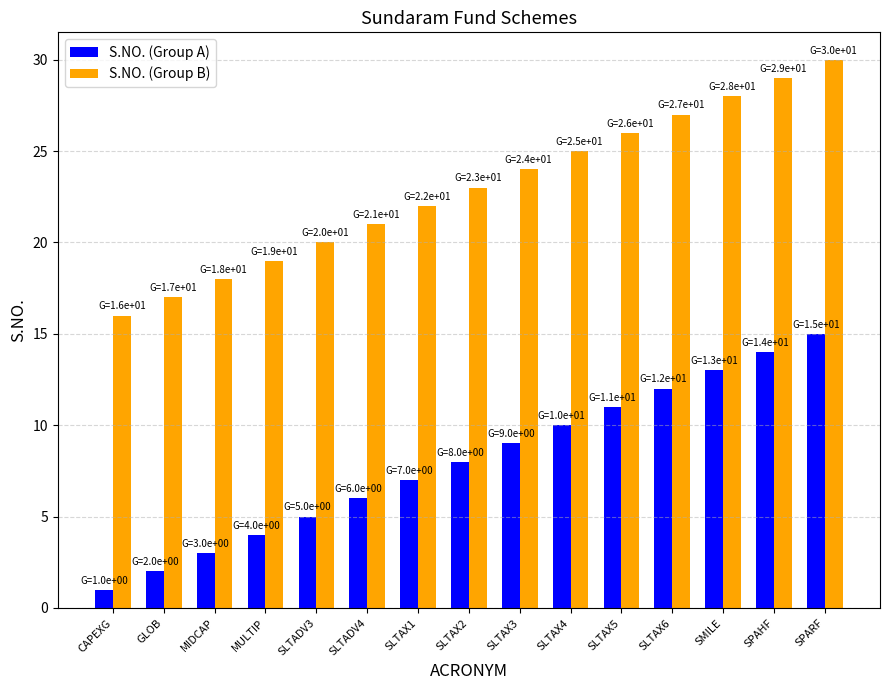

At which category does the chart reach its peak across all series?

SPARF